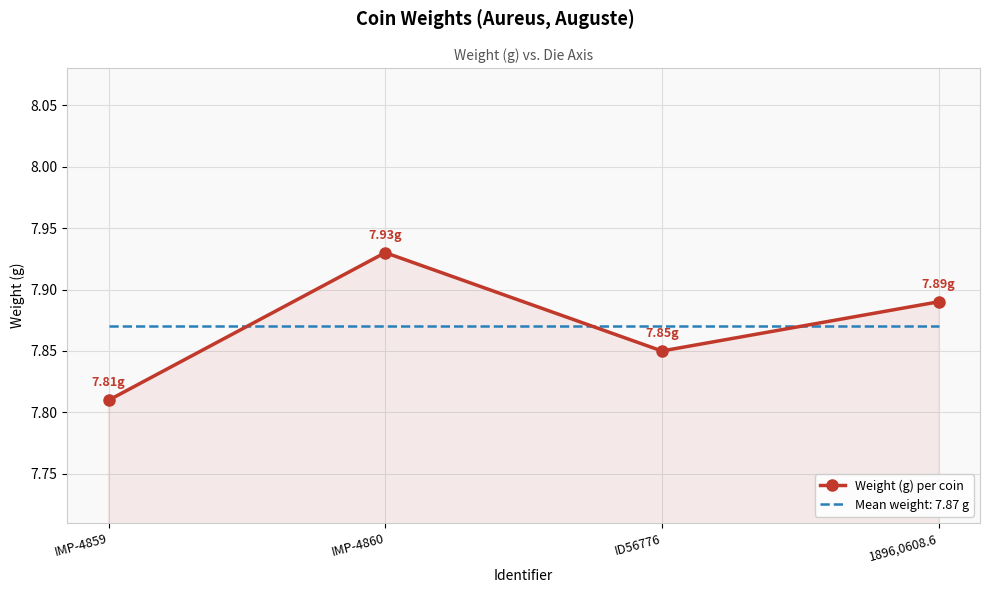

List the labels in order of Weight (g) per coin value, largest first.

IMP-4860, 1896,0608.6, ID56776, IMP-4859